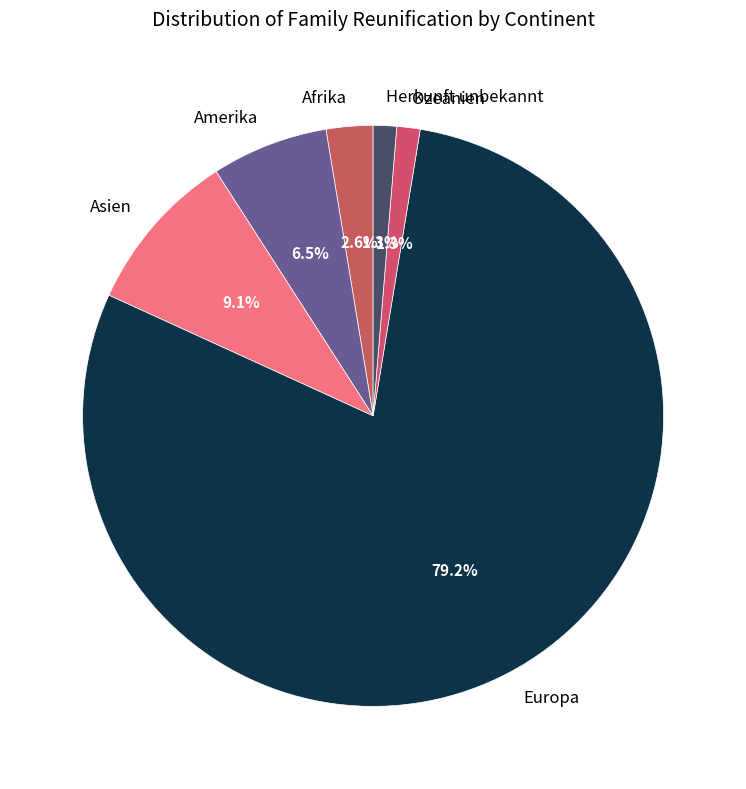

Which category has the biggest portion of the pie?

Europa